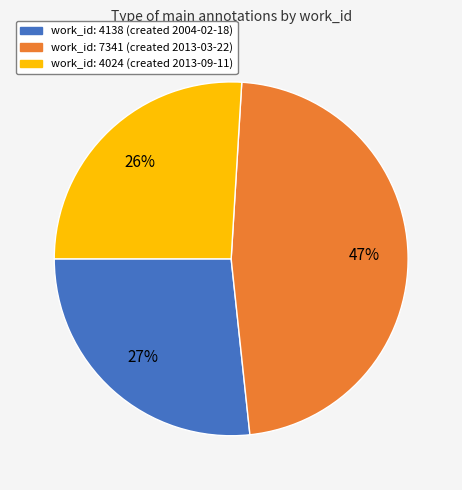

Is there a majority slice in this chart?

No